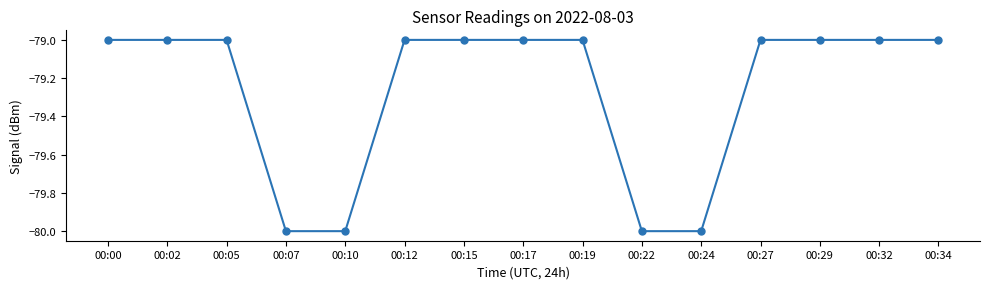

What is the value of the 14th point from the left?

-79